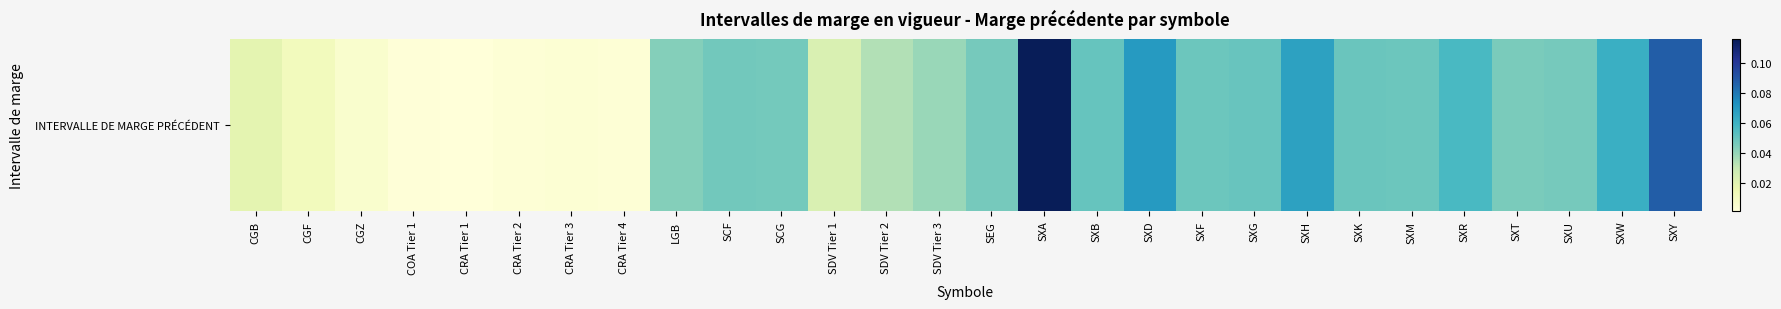

Which category has the lowest value across all series?

CRA Tier 1